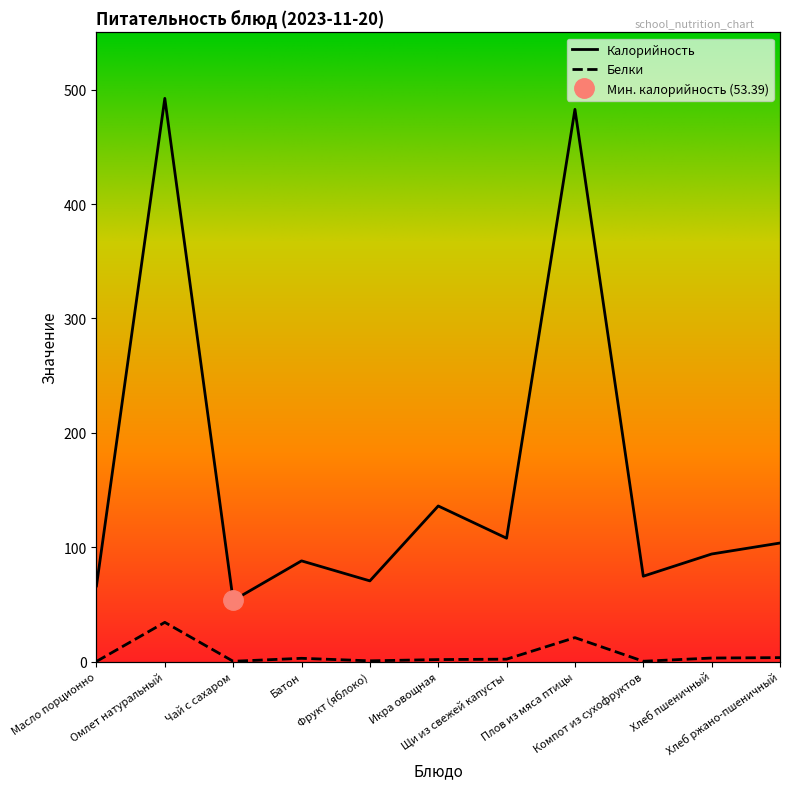

What is the value of the Калорийность point at the 4th from the left?

88.0